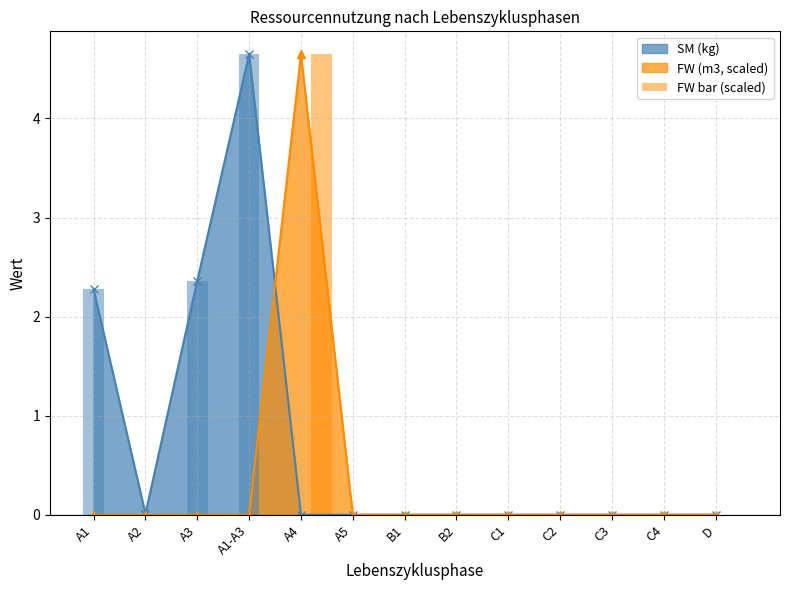

What is the label of the 12th bar from the left?

C4